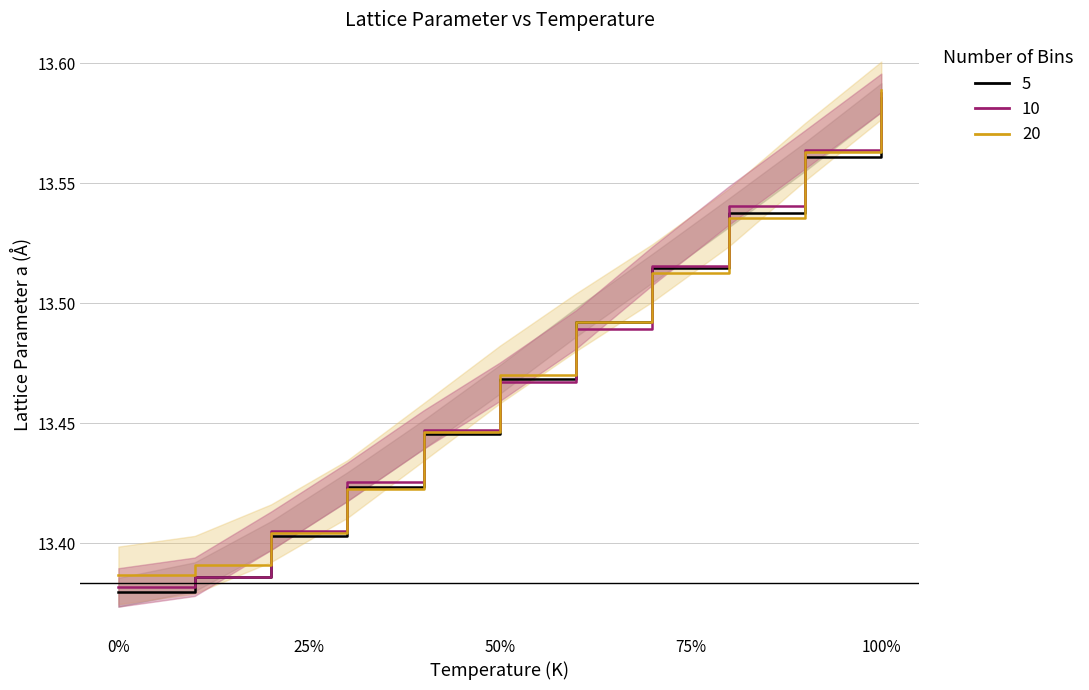

What is the sum of the values at 0.0 and 100.0?

26.8